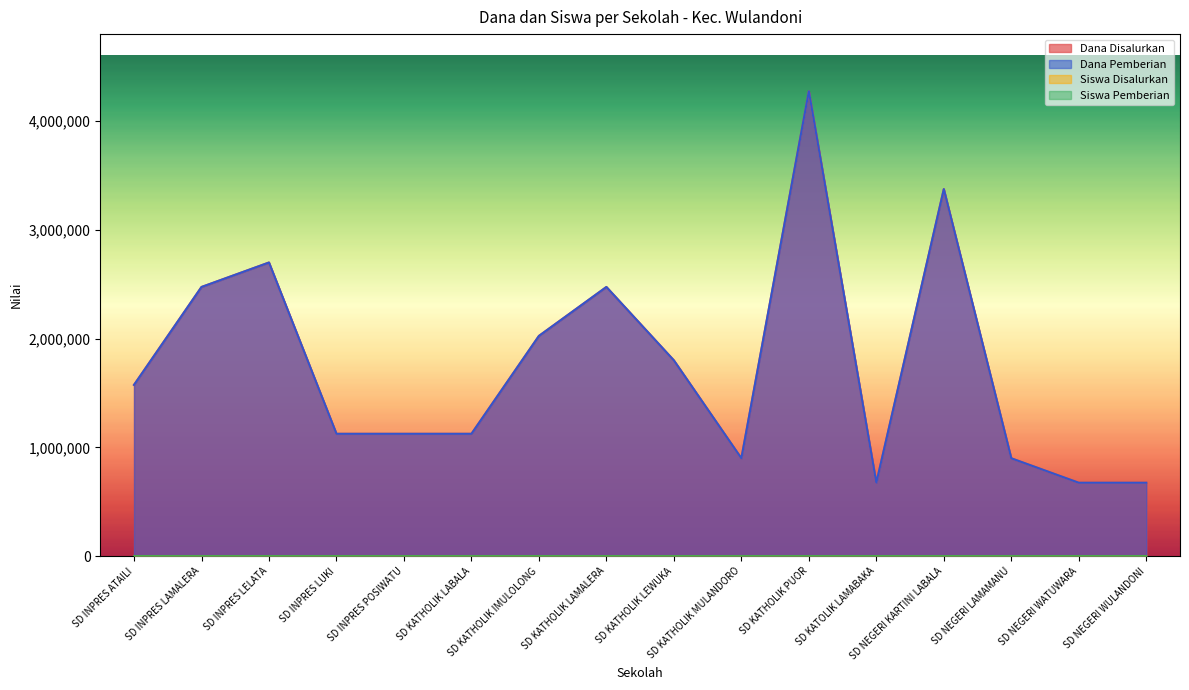

At which category does Siswa Pemberian reach its first local peak?

SD INPRES LELATA